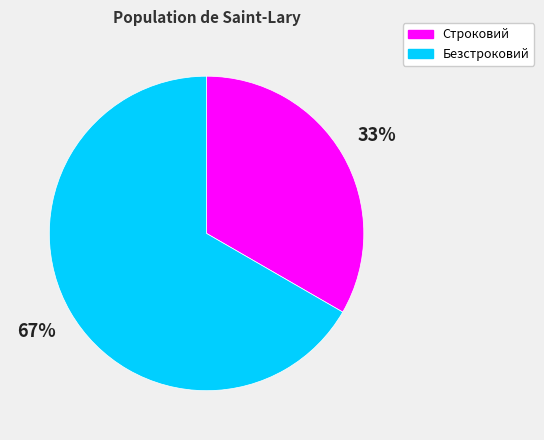

To the nearest percent, what is the average slice percentage?

50%